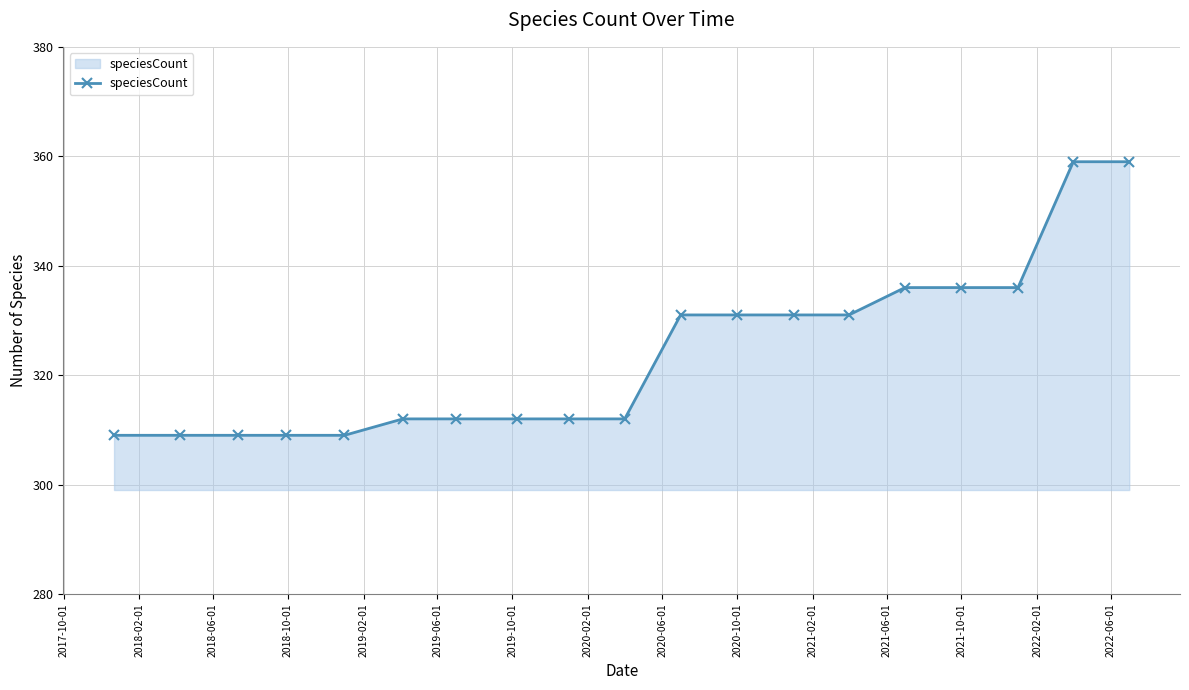

What is the sum of all values?

6155